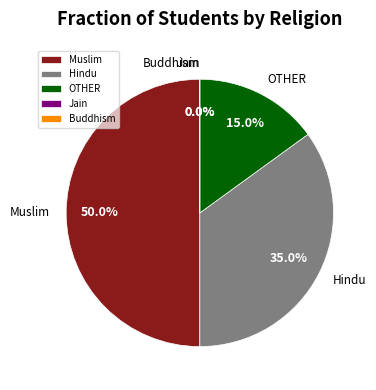

Which category accounts for the majority?

Muslim